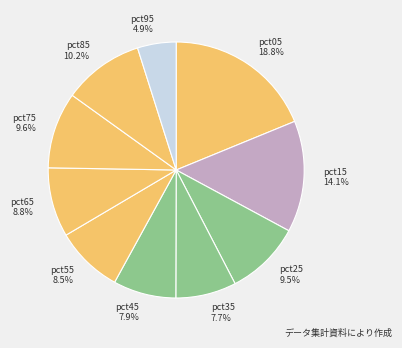

Does pct55 account for over 50% of the chart?

No